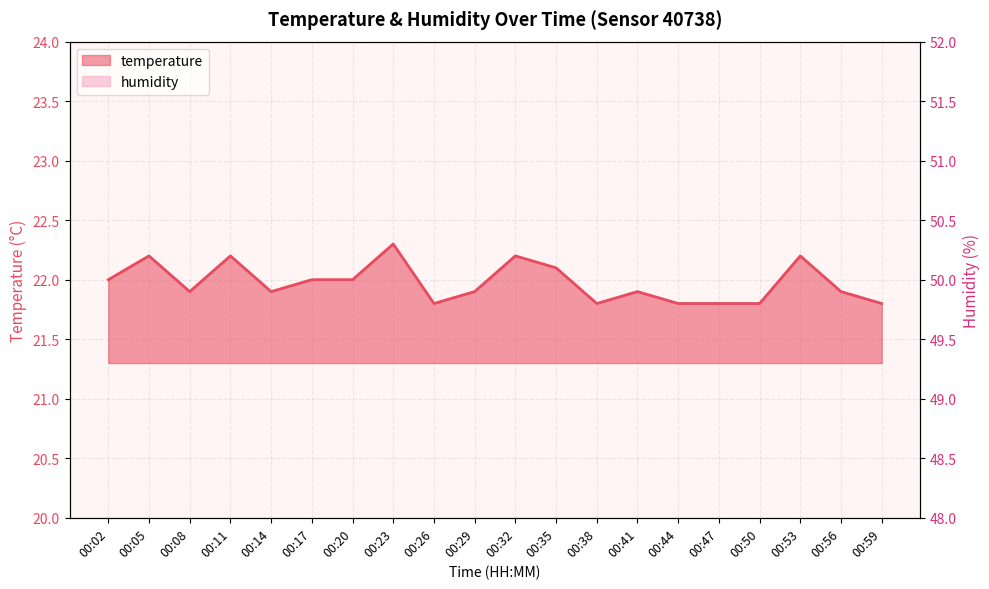

What is the difference between the humidity values at 00:26 and 00:59?

0.3